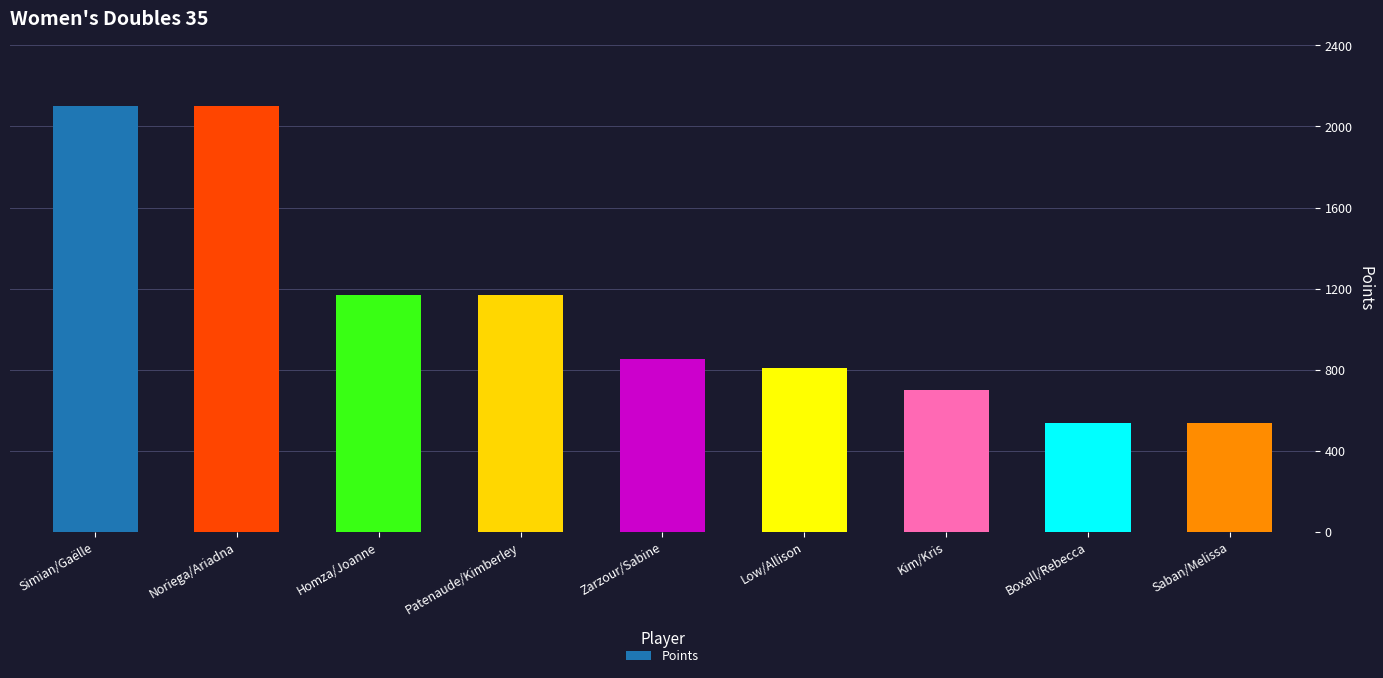

How many bars are there in total?

9